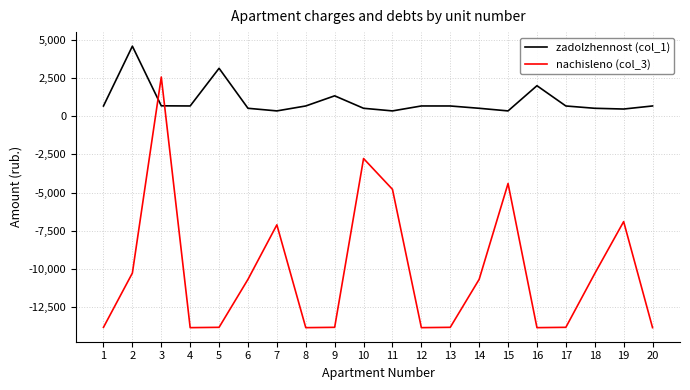

In nachisleno (col_3), how many points are lower than both neighbors (excluding endpoints)?

4